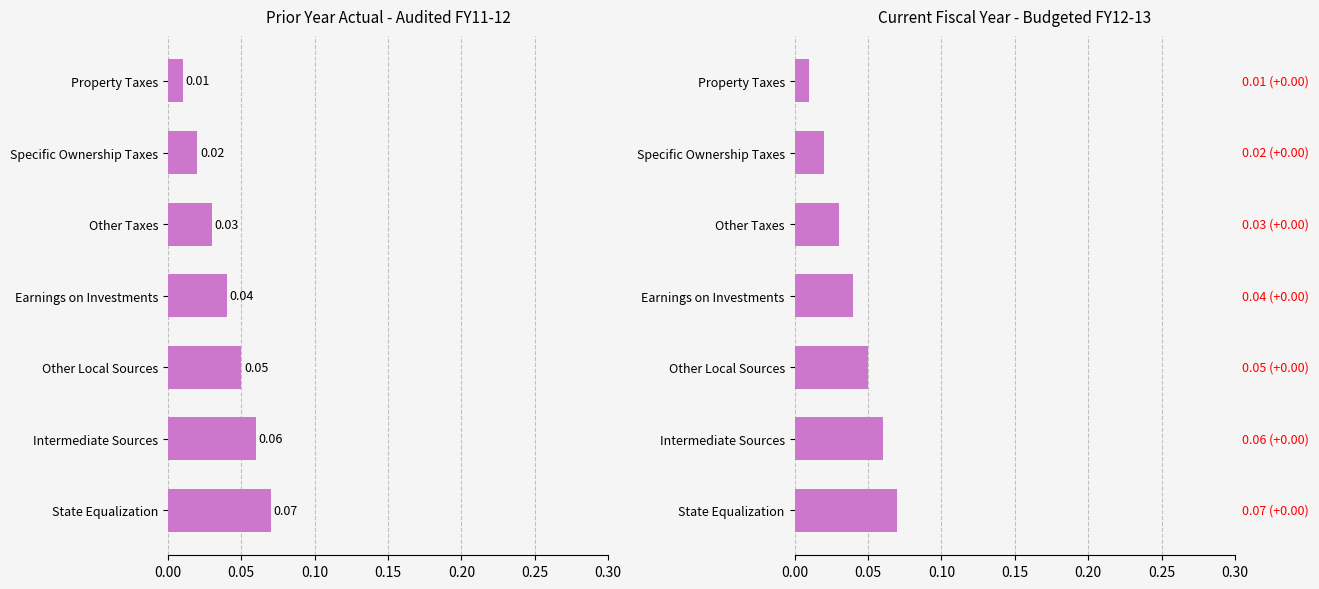

How many bars are there in each group?

2